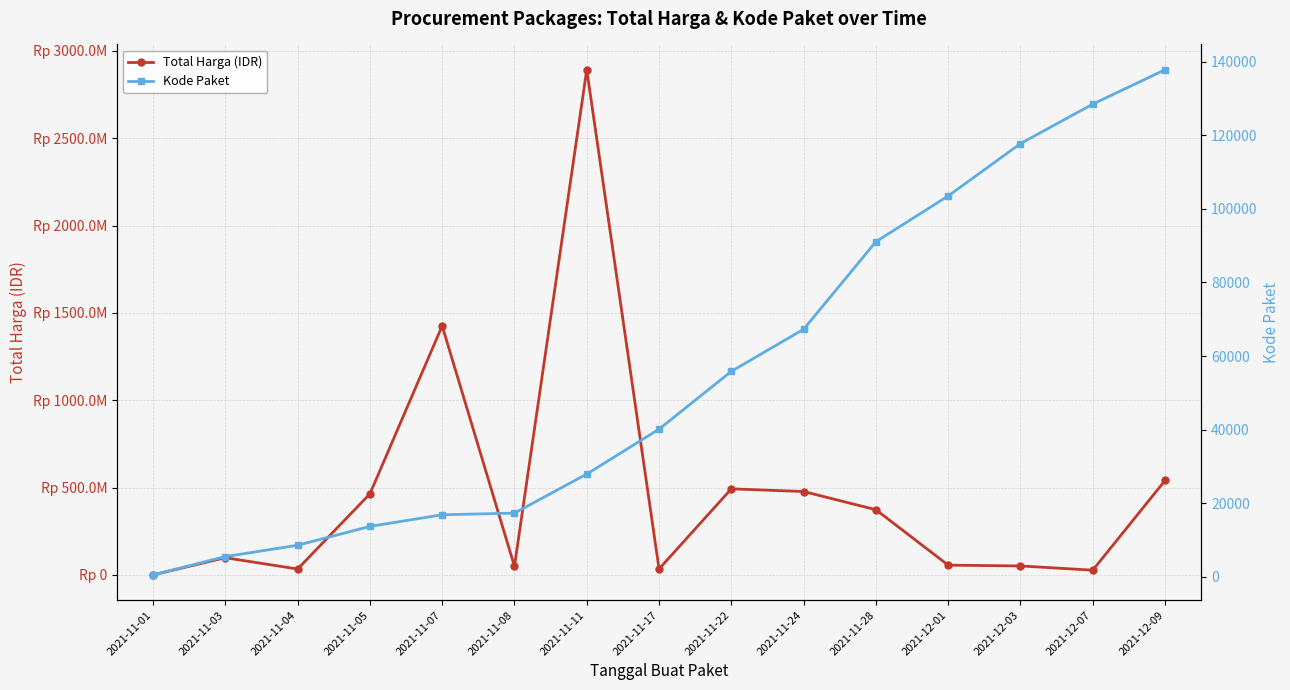

Which has a higher value, 2021-12-09 or 2021-11-17?

2021-12-09